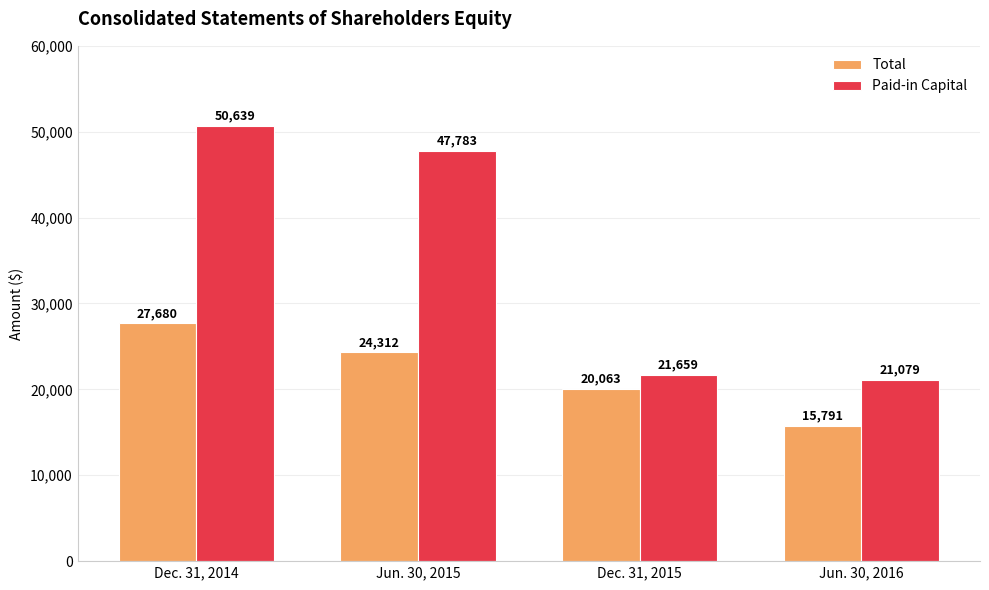

What is the value of the Total bar at the 2nd from the left?

24312